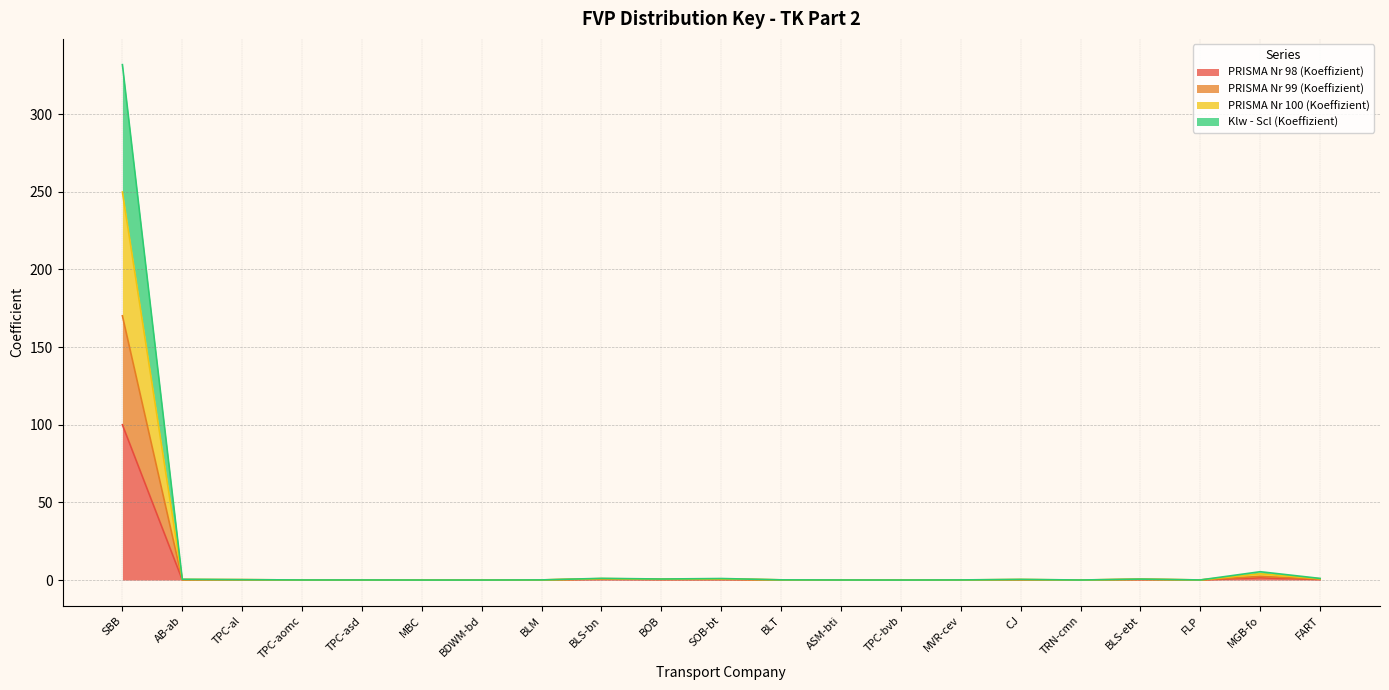

List the labels in order of PRISMA Nr 99 (Koeffizient) value, largest first.

SBB, MGB-fo, BLS-bn, FART, SOB-bt, BLS-ebt, BOB, CJ, AB-ab, TPC-al, BLT, BLM, MVR-cev, FLP, TPC-asd, TPC-aomc, ASM-bti, TRN-cmn, MBC, TPC-bvb, BDWM-bd